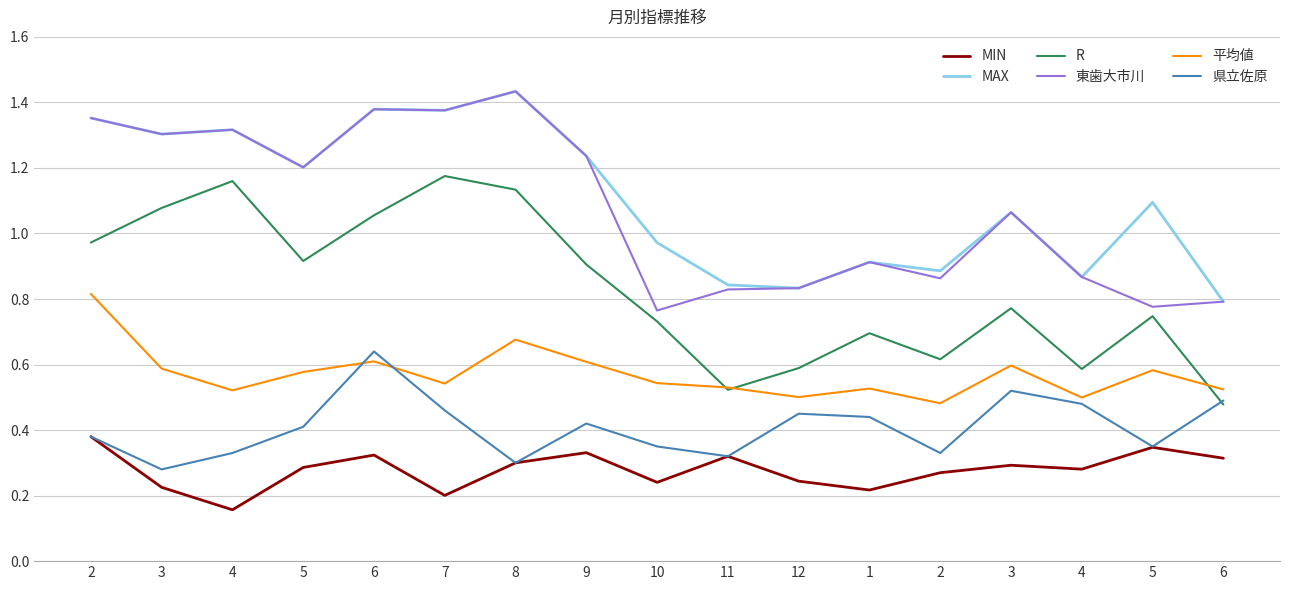

How many lines are shown in the chart?

6